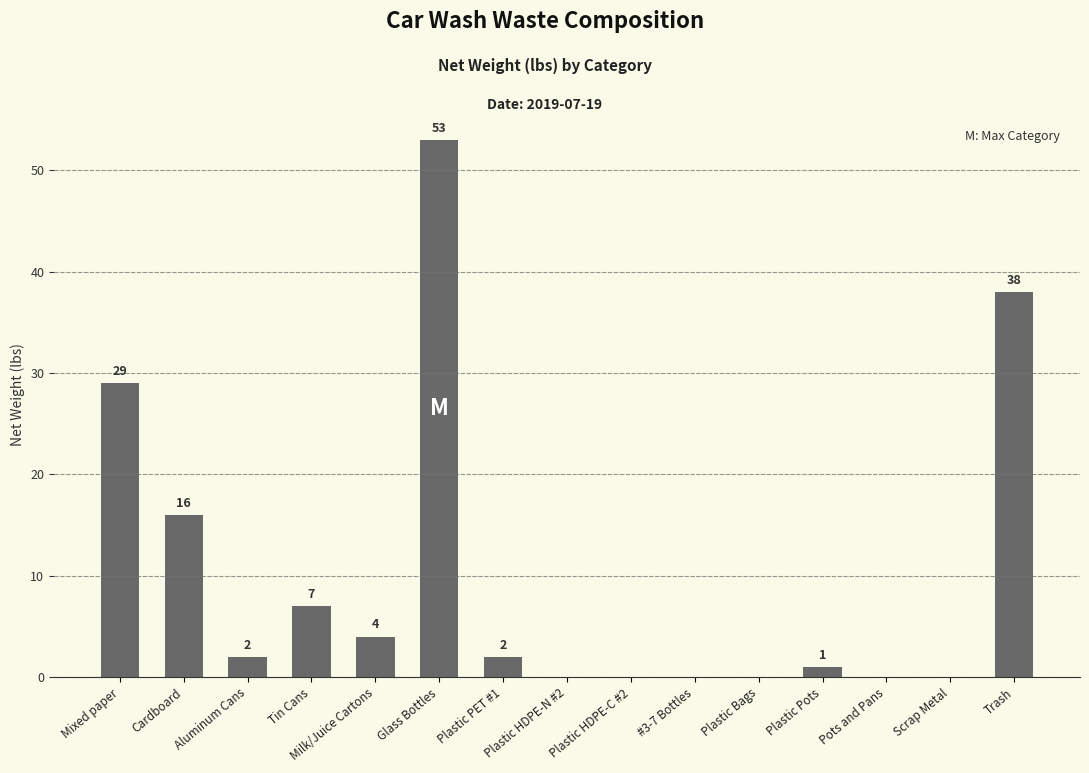

Does the chart contain stacked bars?

No